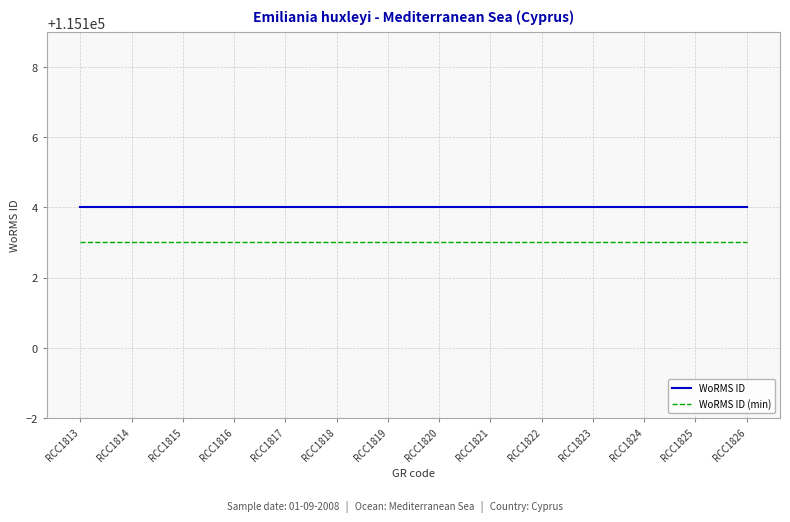

True or false: WoRMS ID and WoRMS ID (min) cross at least once.

False